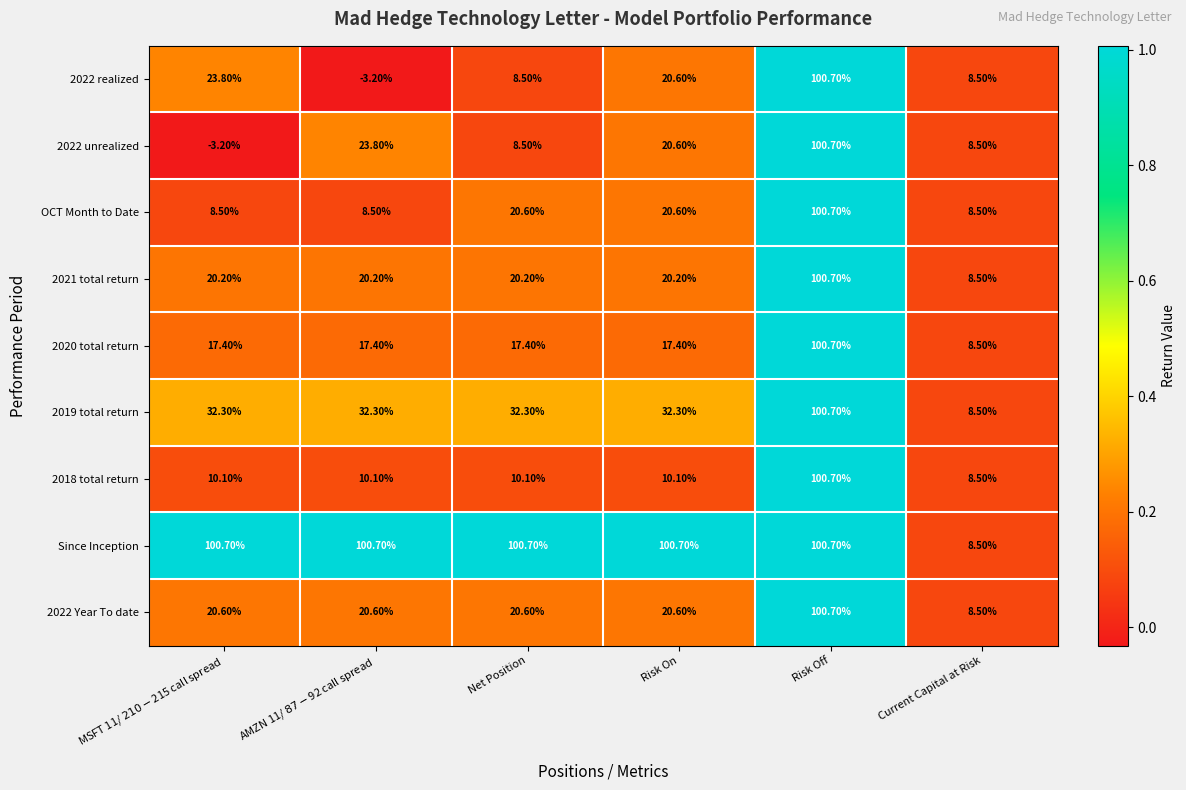

What is the spread (max minus min) of values at Risk On?

90.6